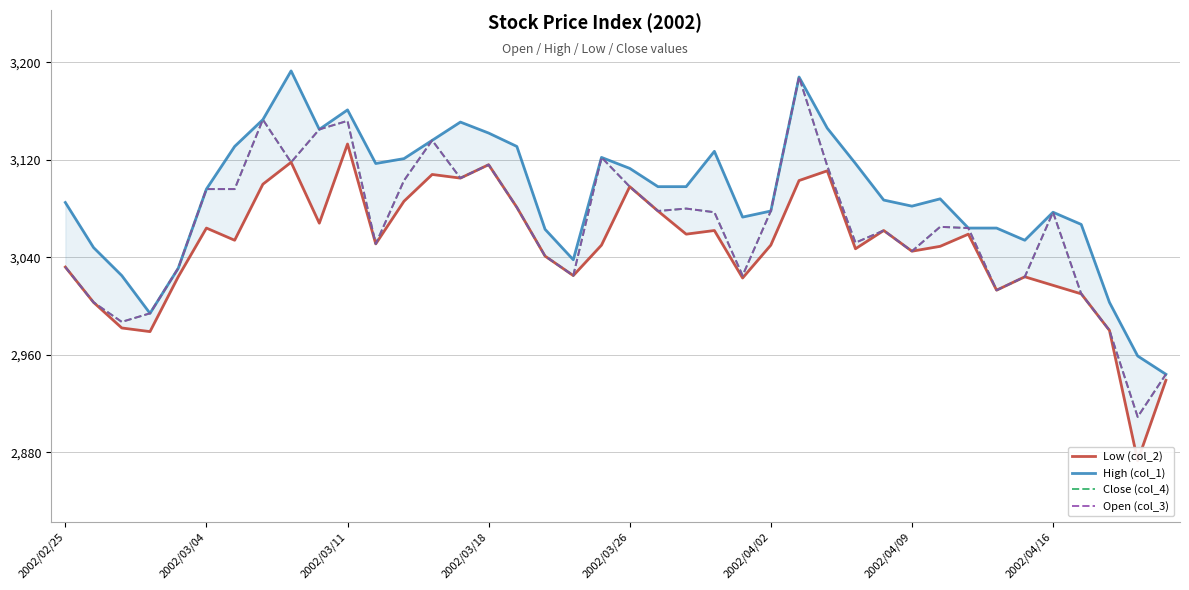

How many data points in Low (col_2) are above 3051?

19